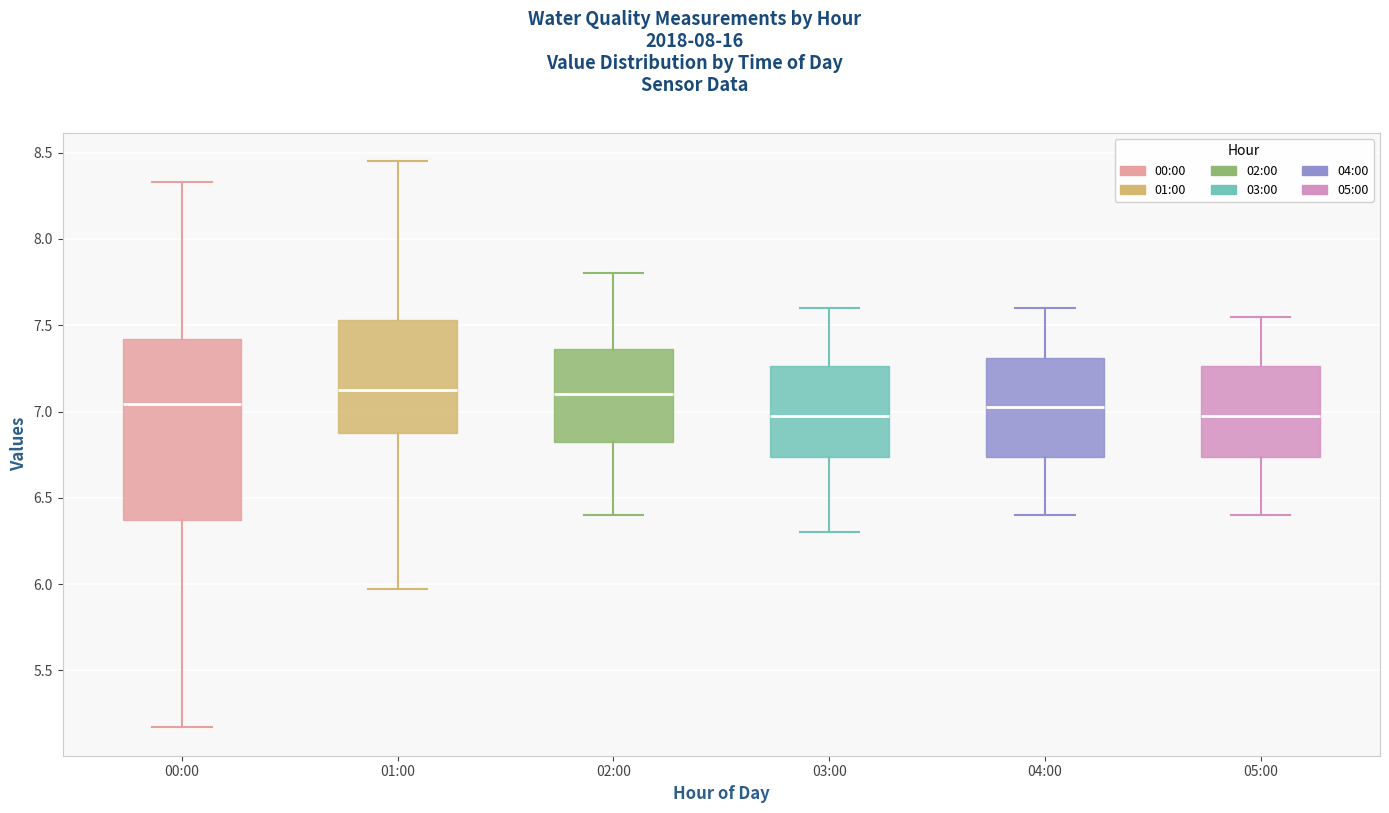

Where is the upper edge of the box for 05:00 on the y-axis? The values are not printed on the chart, so give them approximately, as read against the axis.

7.25